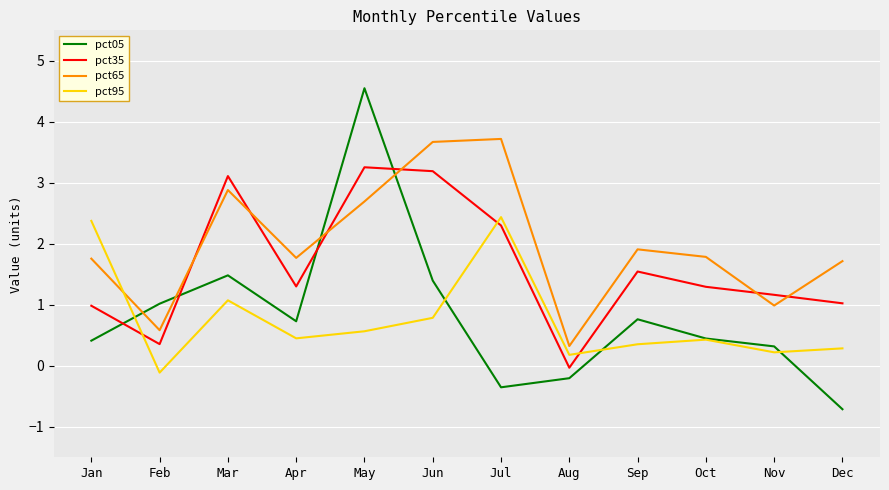

True or false: pct65 and pct35 intersect in this chart.

True